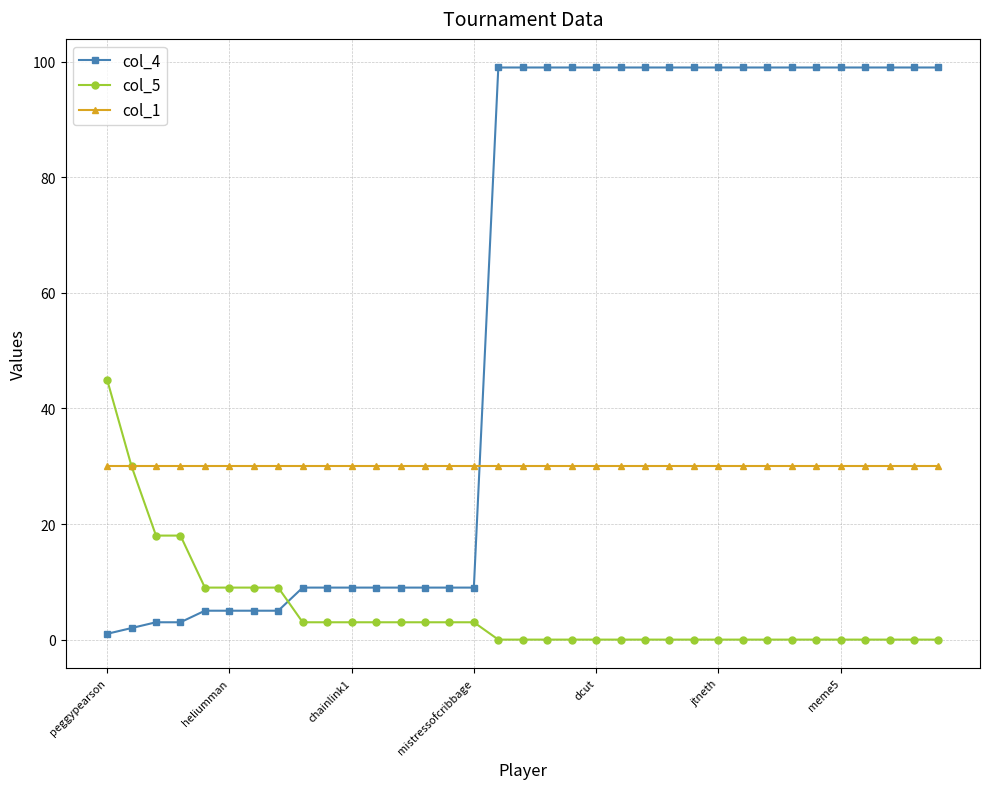

What is the value of the col_1 point at the 3rd from the left?

30